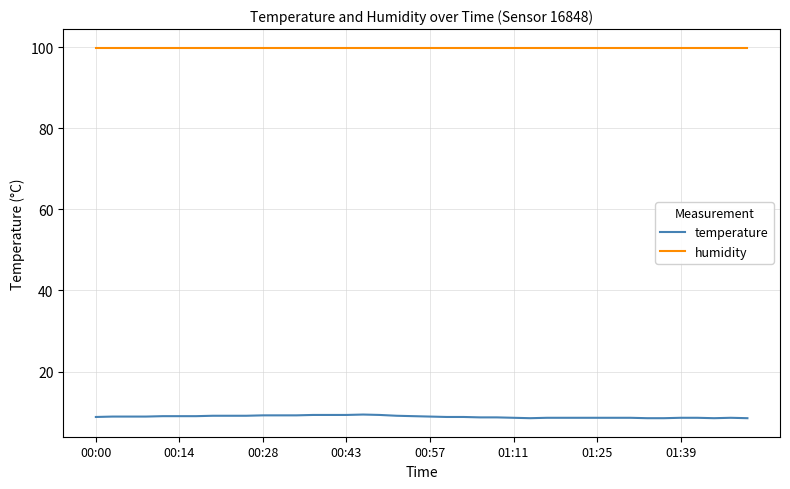

Which series has the largest range (max minus min)?

temperature